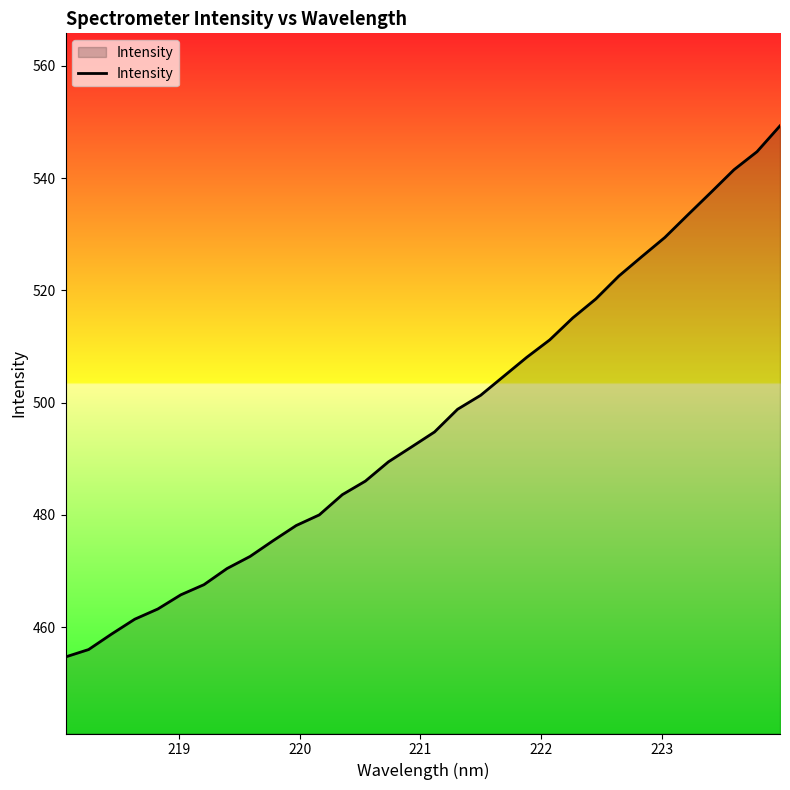

What is the smallest value displayed?

454.7